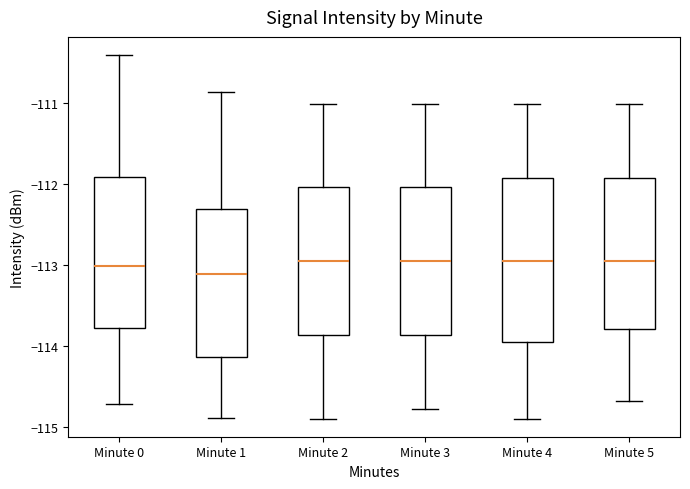

Where does the upper whisker of the box for Minute 4 end on the y-axis? The values are not printed on the chart, so give them approximately, as read against the axis.

-111.0